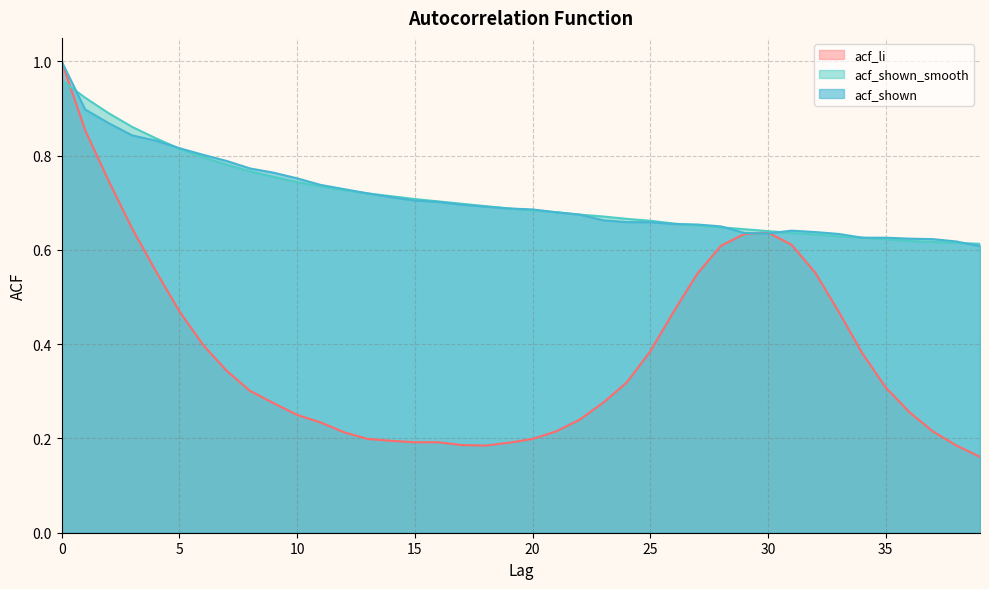

Rank the series by their maximum value, from lowest to highest.

acf_shown_smooth, acf_li, acf_shown